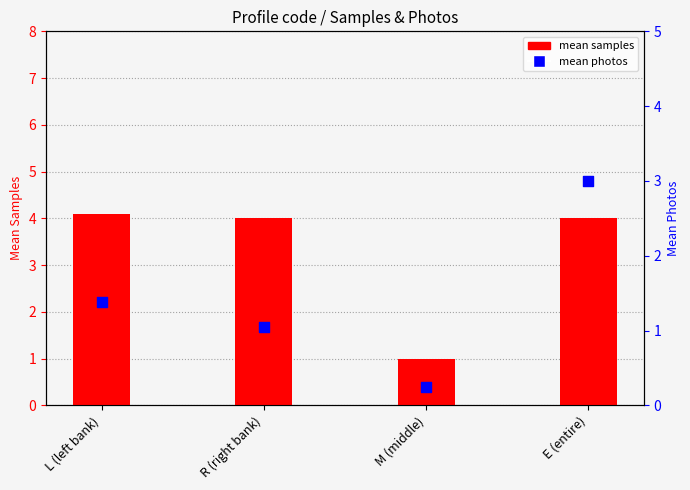

Is the value of mean photos at M (middle) greater than the value of mean samples at E (entire)?

No